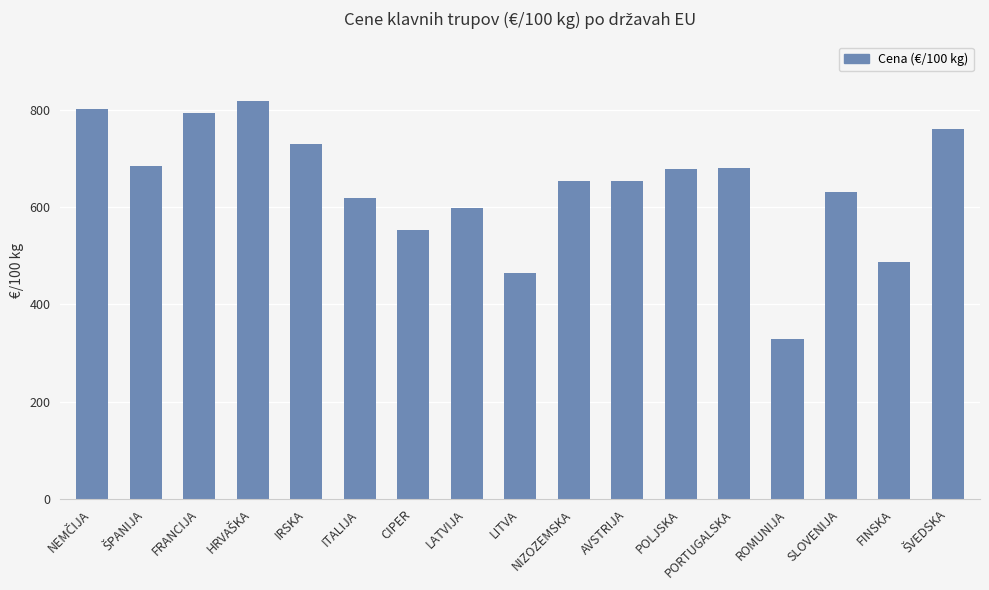

What is the change in value from IRSKA to POLJSKA?

-51.6